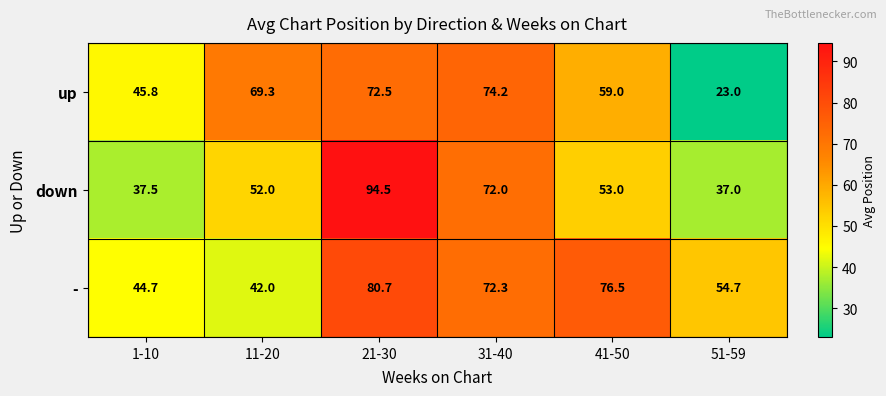

At how many categories does at least one series exceed 41?

6